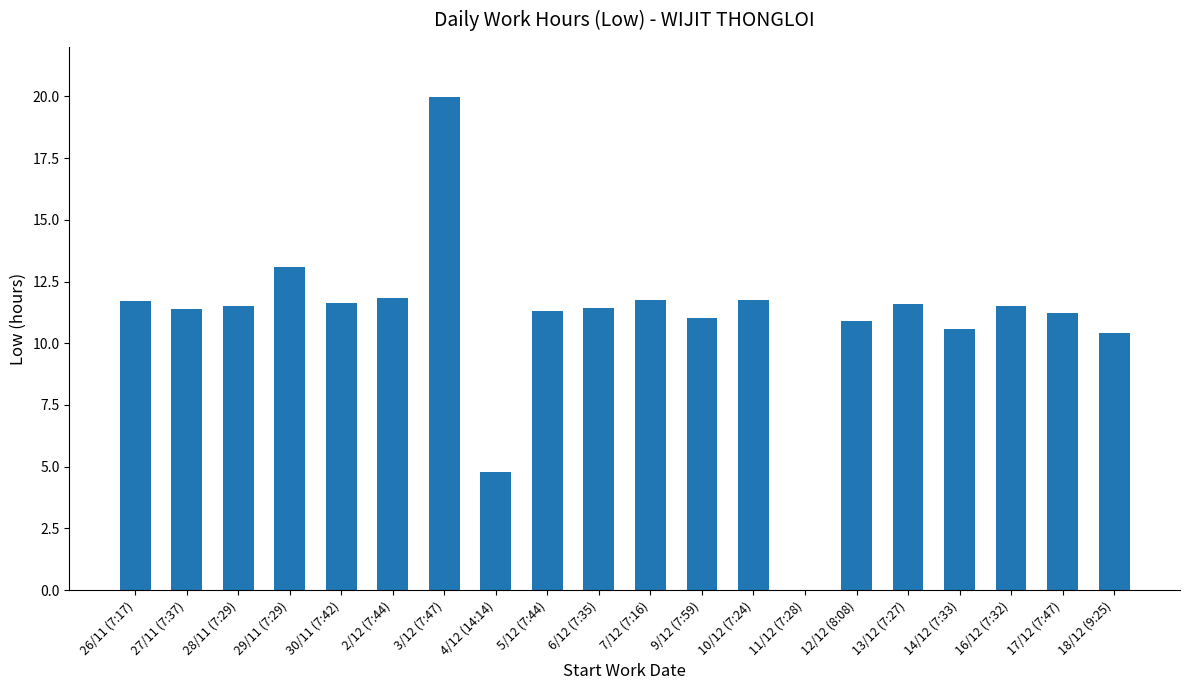

At which label is the value closest to 9?

18/12 (9:25)